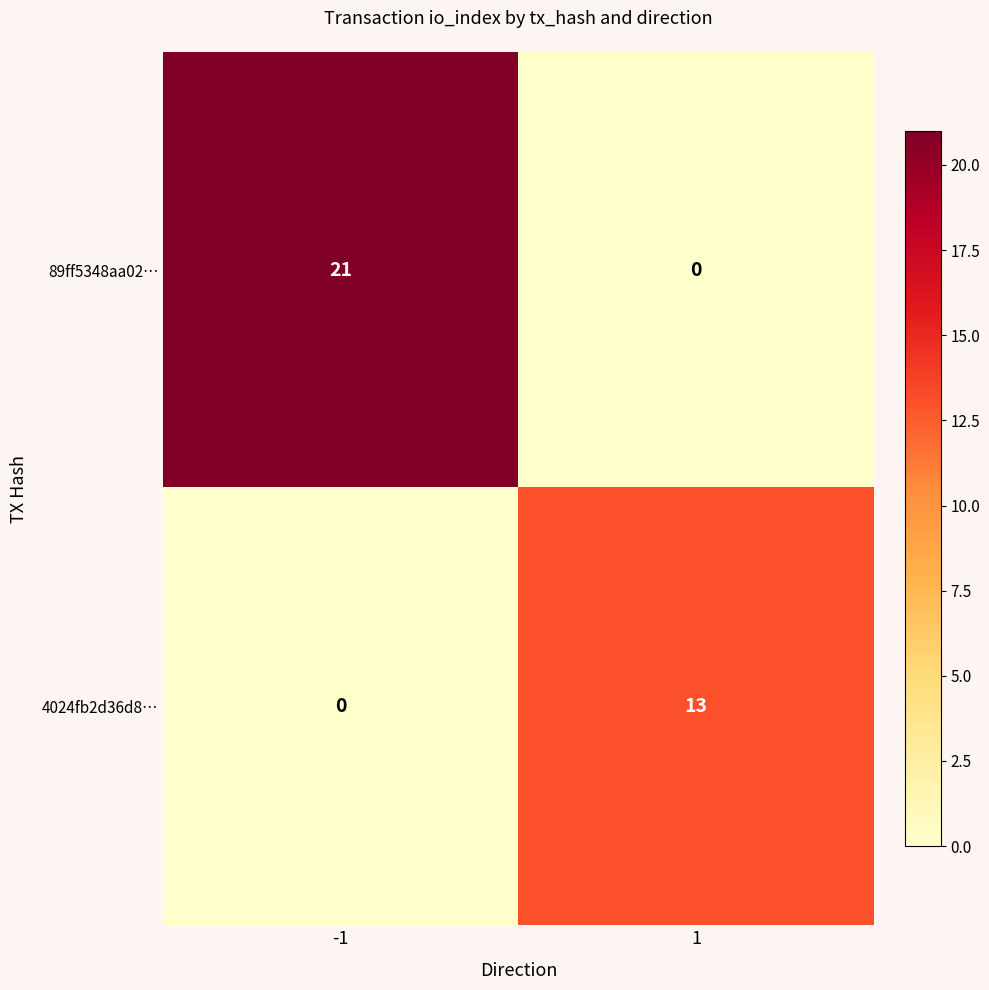

Reading right to left, list all the values displayed in this chart.

89ff5348aa02…: 0	21
4024fb2d36d8…: 13	0